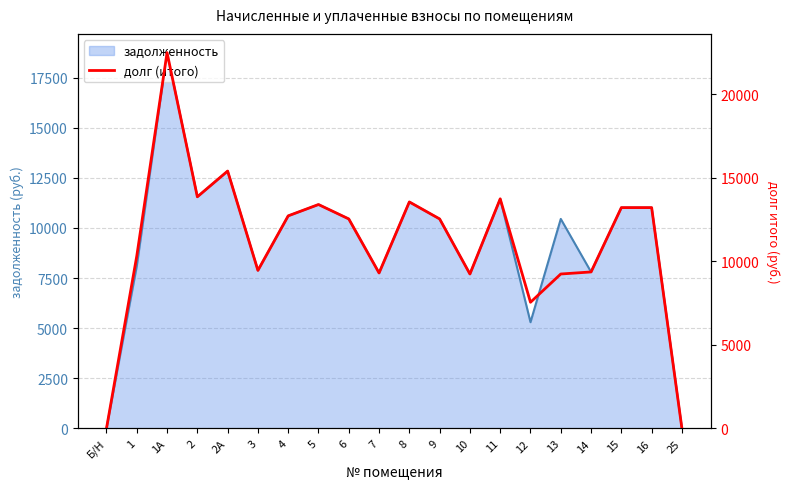

What is the label of the 3rd point from the left?

1А